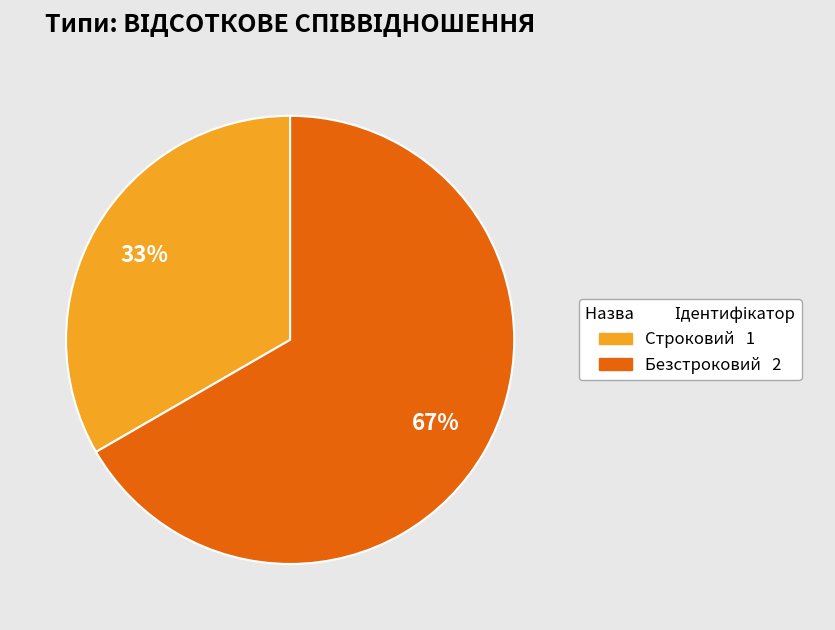

Is it true that Безстроковий is 67% of the pie?

True